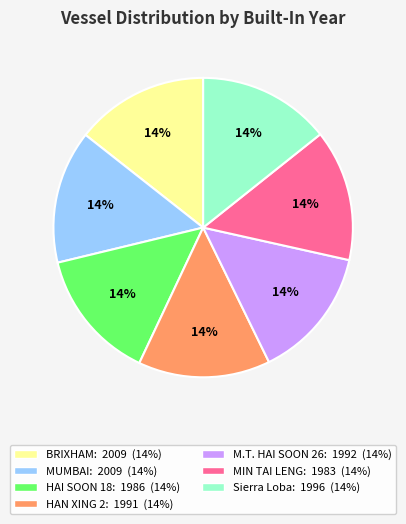

Does any single category account for the majority?

No